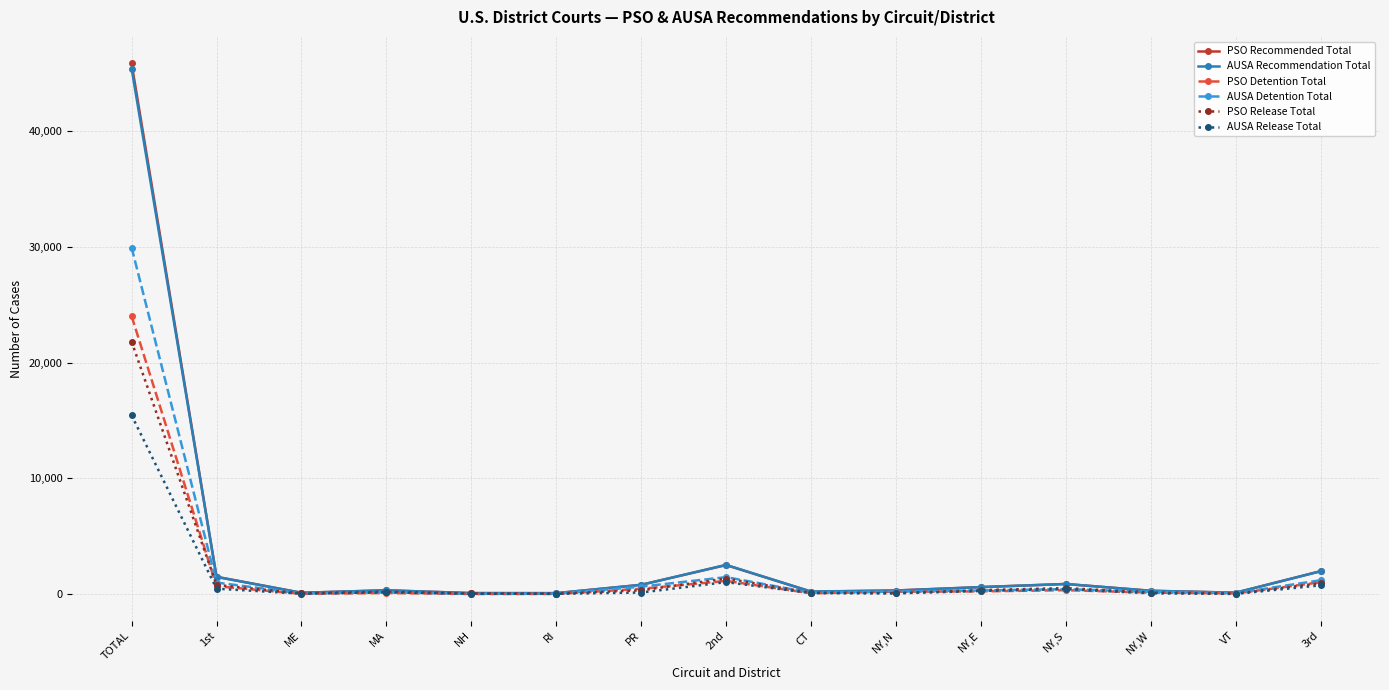

What is the greatest value displayed?

45813